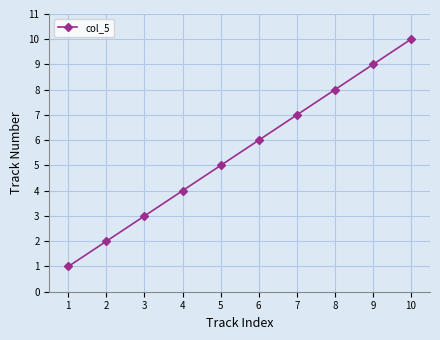

Is it true that the value at 2 is 2?

True